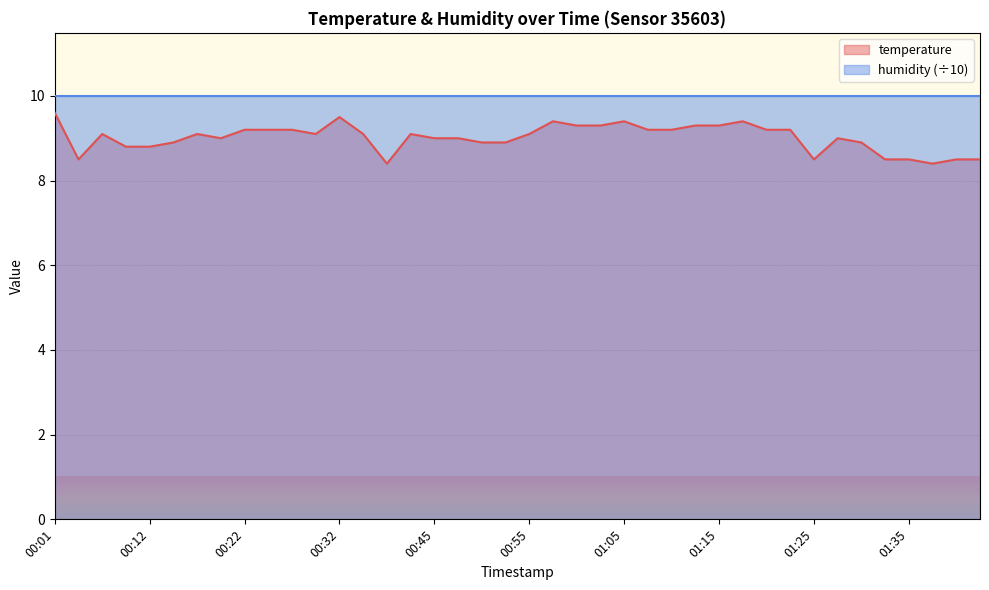

Count the number of categories in the chart.

40